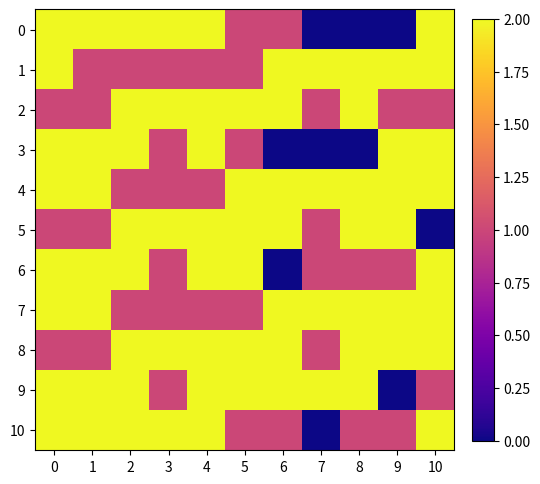

Reading left to right, transcribe all the data shown in this chart.

0: 0=2	1=2	2=2	3=2	4=2	5=1	6=1	7=0	8=0	9=0	10=2
1: 0=2	1=1	2=1	3=1	4=1	5=1	6=2	7=2	8=2	9=2	10=2
2: 0=1	1=1	2=2	3=2	4=2	5=2	6=2	7=1	8=2	9=1	10=1
3: 0=2	1=2	2=2	3=1	4=2	5=1	6=0	7=0	8=0	9=2	10=2
4: 0=2	1=2	2=1	3=1	4=1	5=2	6=2	7=2	8=2	9=2	10=2
5: 0=1	1=1	2=2	3=2	4=2	5=2	6=2	7=1	8=2	9=2	10=0
6: 0=2	1=2	2=2	3=1	4=2	5=2	6=0	7=1	8=1	9=1	10=2
7: 0=2	1=2	2=1	3=1	4=1	5=1	6=2	7=2	8=2	9=2	10=2
8: 0=1	1=1	2=2	3=2	4=2	5=2	6=2	7=1	8=2	9=2	10=2
9: 0=2	1=2	2=2	3=1	4=2	5=2	6=2	7=2	8=2	9=0	10=1
10: 0=2	1=2	2=2	3=2	4=2	5=1	6=1	7=0	8=1	9=1	10=2